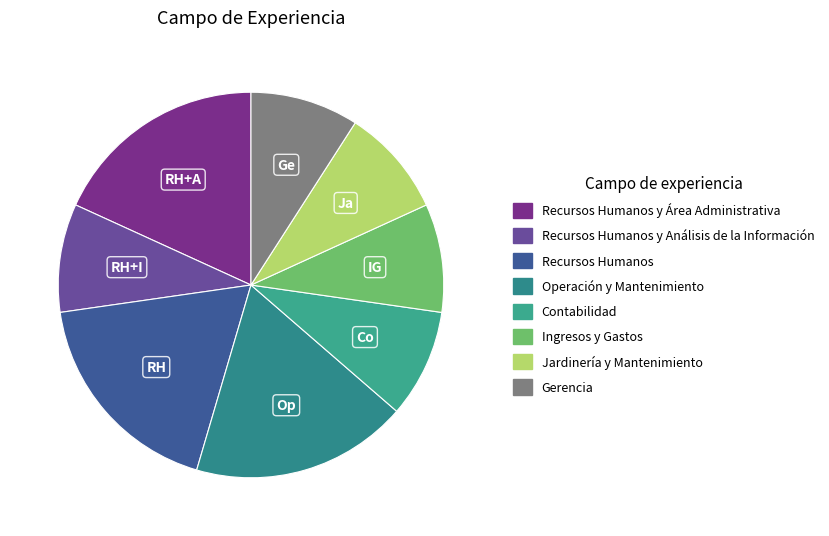

How many segments does this pie chart have?

8